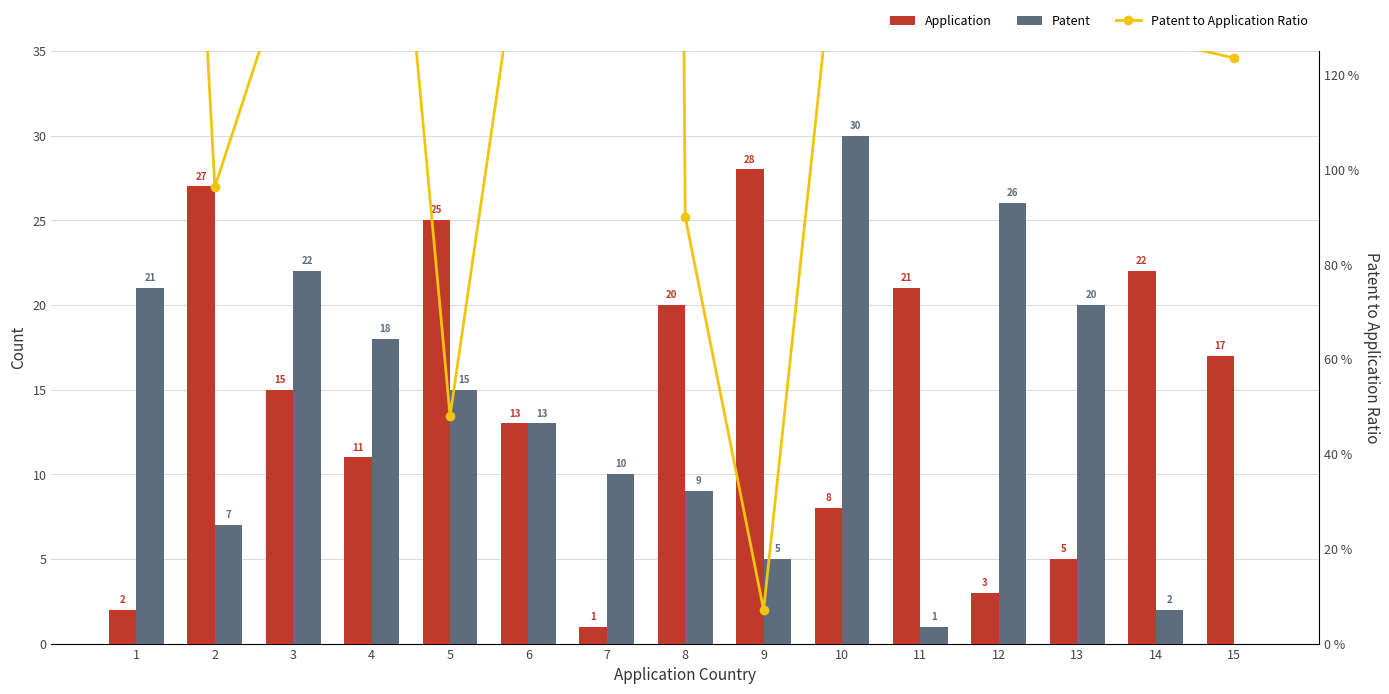

Reading right to left, list all the values displayed in this chart.

Application: 15=17.0	14=22.0	13=5.0	12=3.0	11=21.0	10=8.0	9=28.0	8=20.0	7=1.0	6=13.0	5=25.0	4=11.0	3=15.0	2=27.0	1=2.0
Patent: 15=0.0	14=2.0	13=20.0	12=26.0	11=1.0	10=30.0	9=5.0	8=9.0	7=10.0	6=13.0	5=15.0	4=18.0	3=22.0	2=7.0	1=21.0
Patent to Application Ratio: 15=123.5	14=127.3	13=400.0	12=300.0	11=128.6	10=162.5	9=7.1	8=90.0	7=2300.0	6=161.5	5=48.0	4=227.3	3=146.7	2=96.3	1=400.0